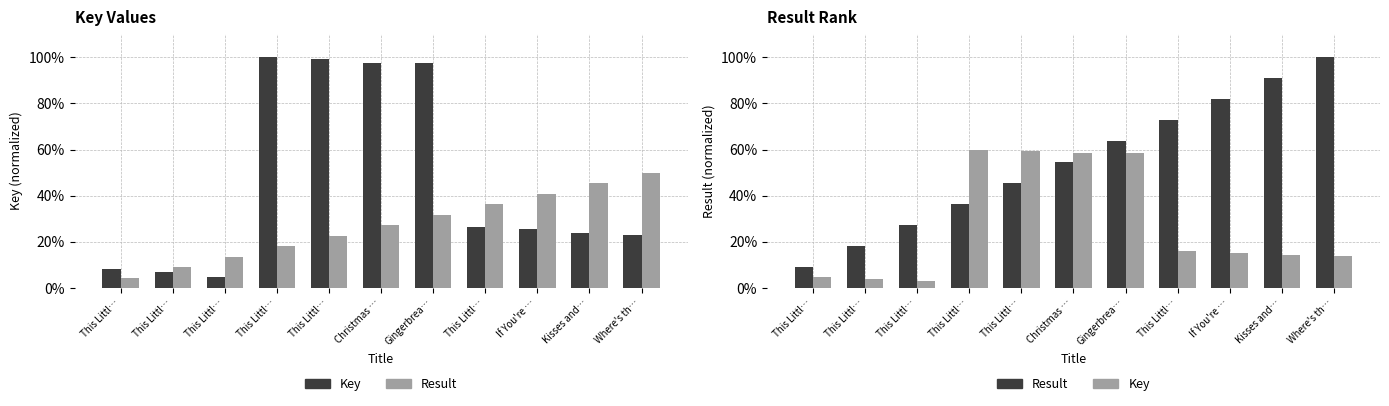

Where is Key nearest to the value 0?

This Littl…